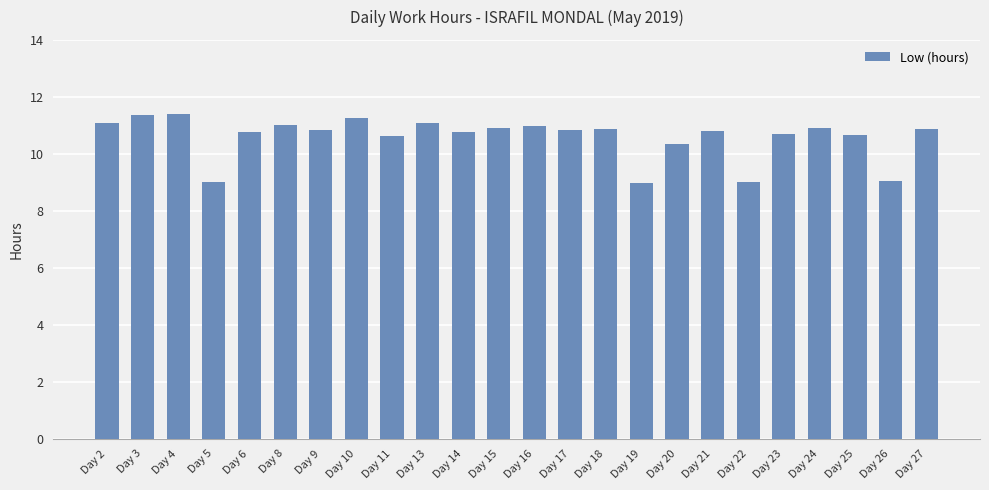

How many data points are less than 10?

4